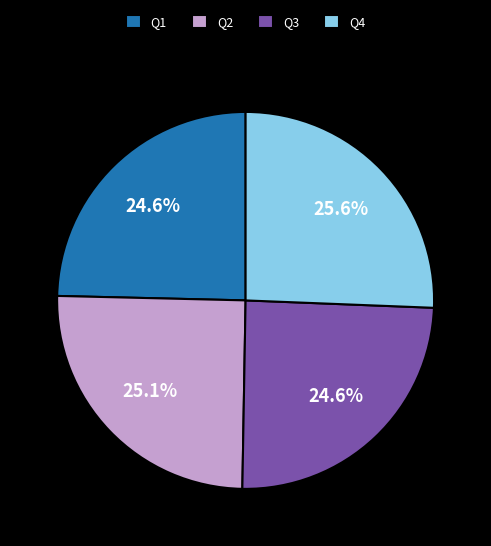

Approximately how many times larger is the value at Q2 compared to Q4?

1.0